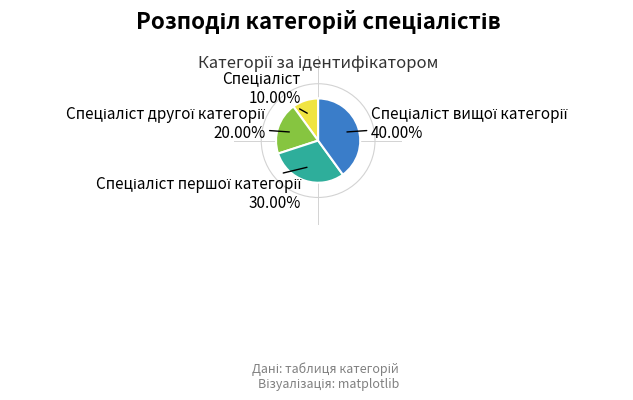

Does any single category account for the majority?

No